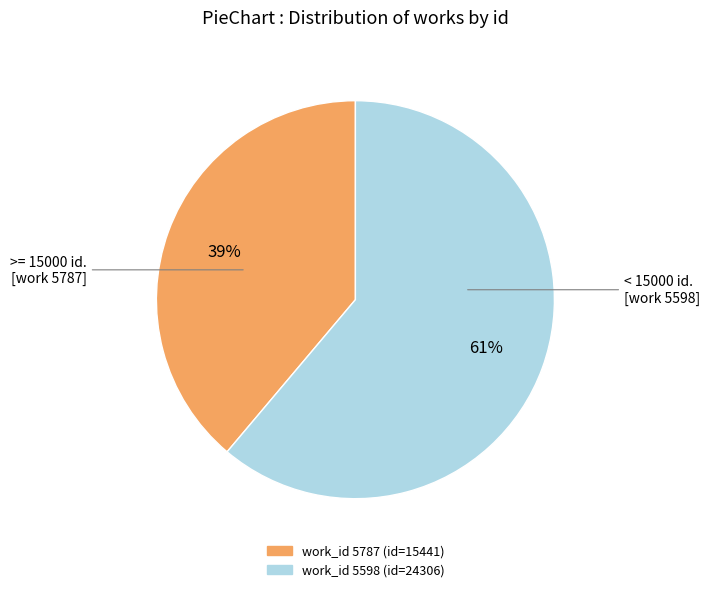

To the nearest percent, what is the average slice percentage?

50%